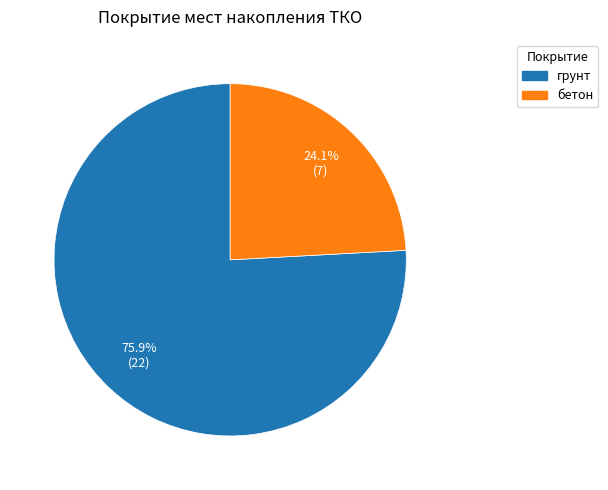

What percentage is the грунт slice, to the nearest percent?

76%